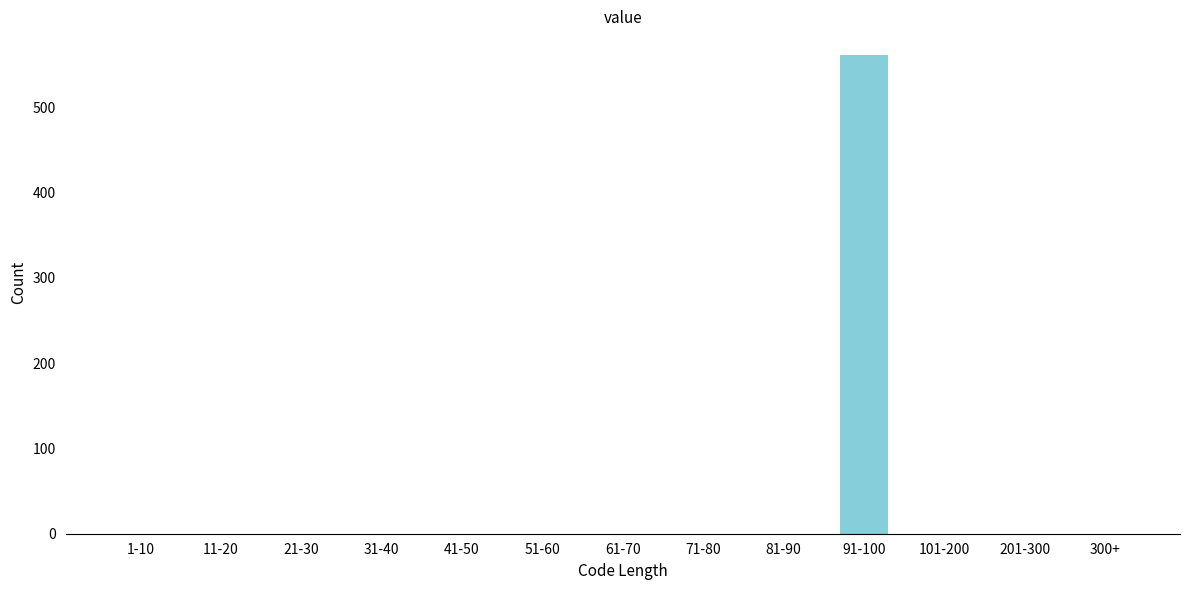

Reading left to right, what are all the values shown in this chart?

1-10=0	11-20=0	21-30=0	31-40=0	41-50=0	51-60=0	61-70=0	71-80=0	81-90=0	91-100=561	101-200=0	201-300=0	300+=0